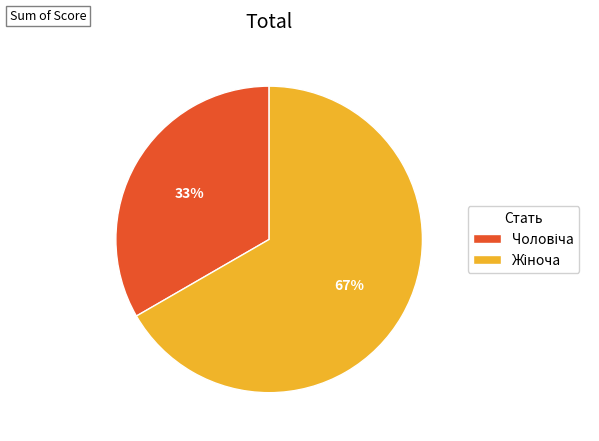

To the nearest percent, what is the average slice percentage?

50%